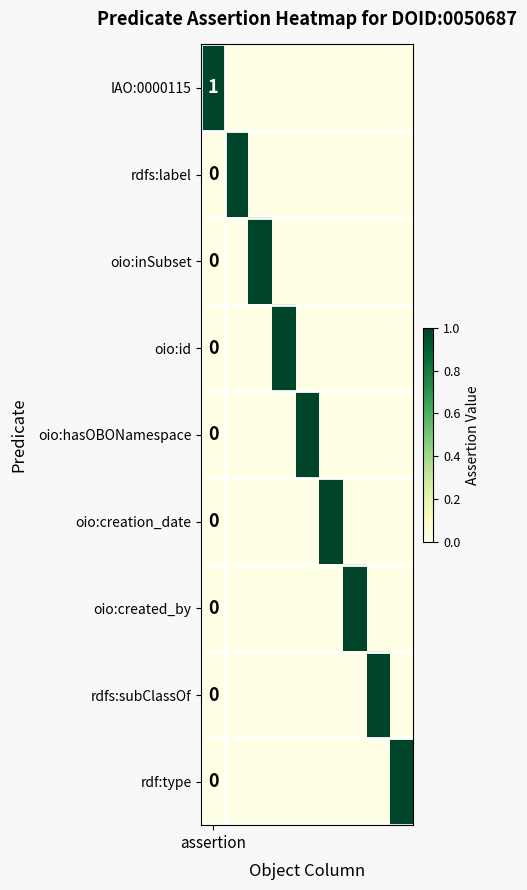

At which category does the chart reach its peak across all series?

assertion